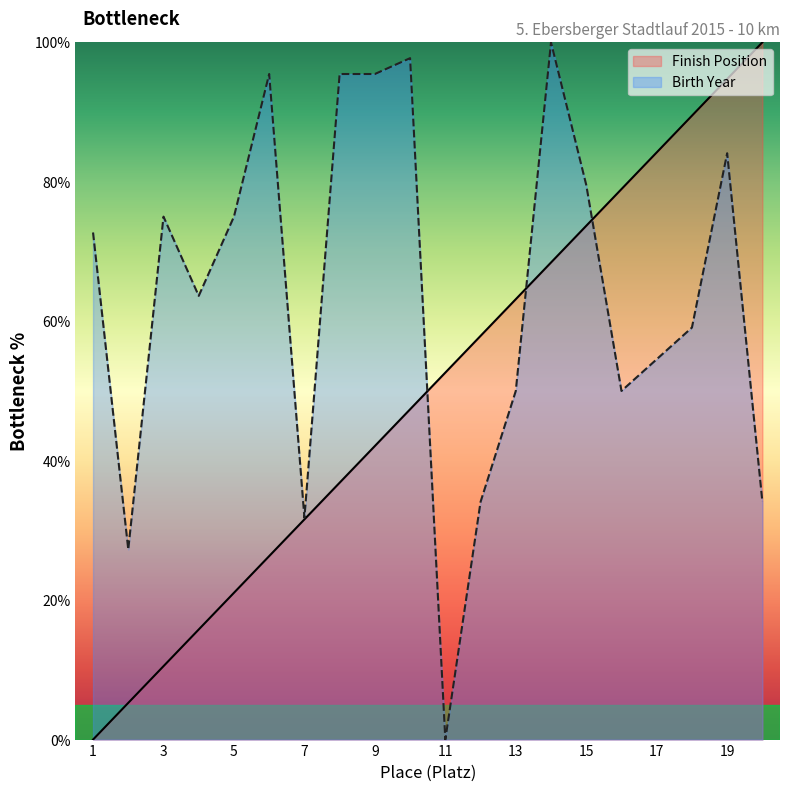

At which label is the value closest to 50?

11